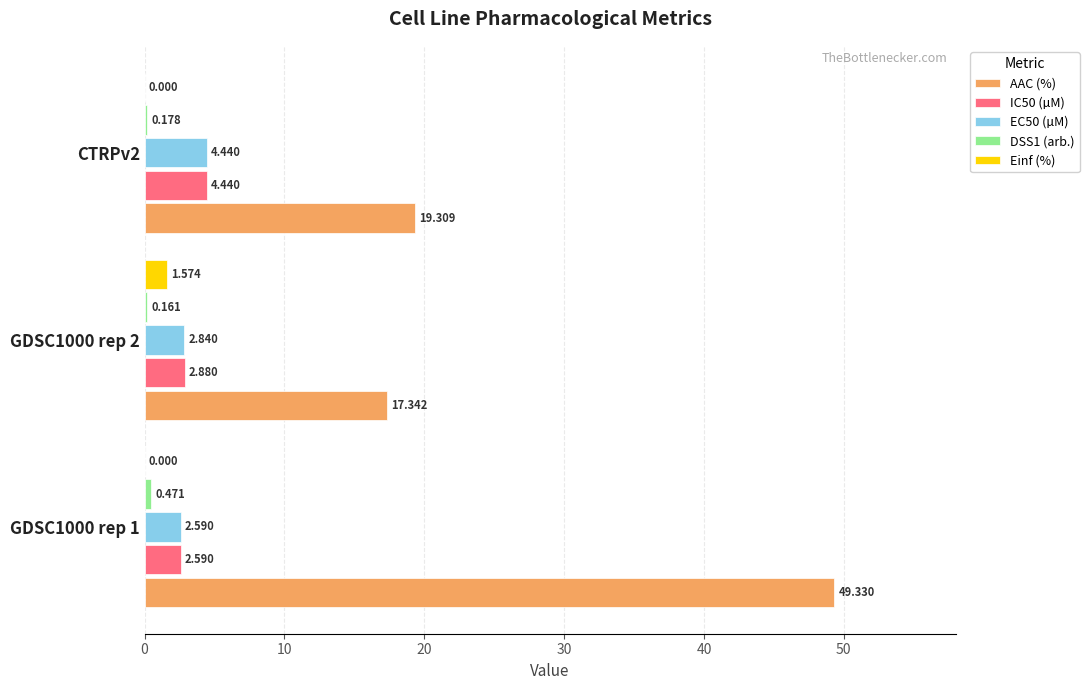

How many EC50 (µM) values are between 2 and 4?

2